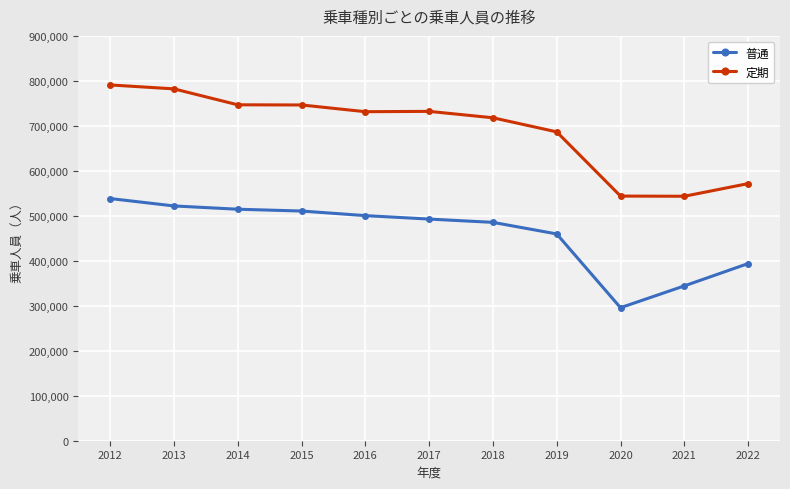

What is the maximum value shown in the chart?

790955